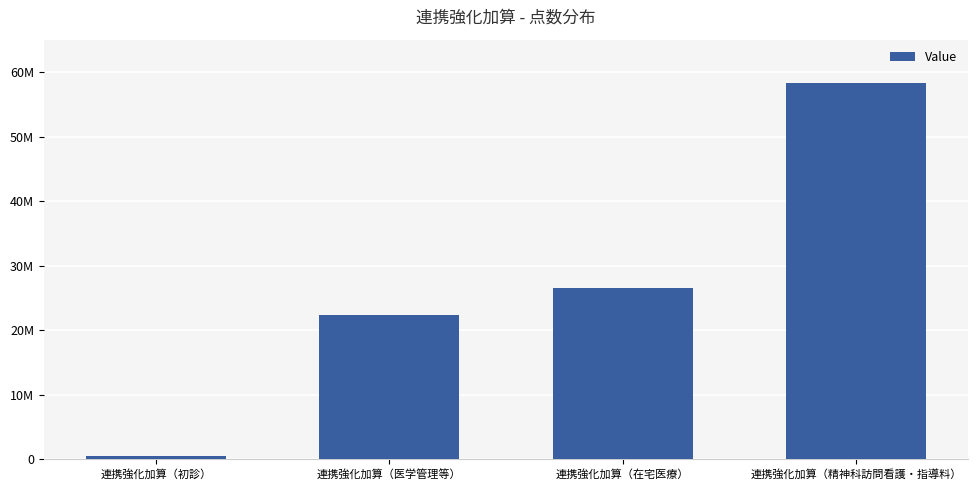

Reading left to right, what are all the values shown in this chart?

510000	22400000	26520000	58300000